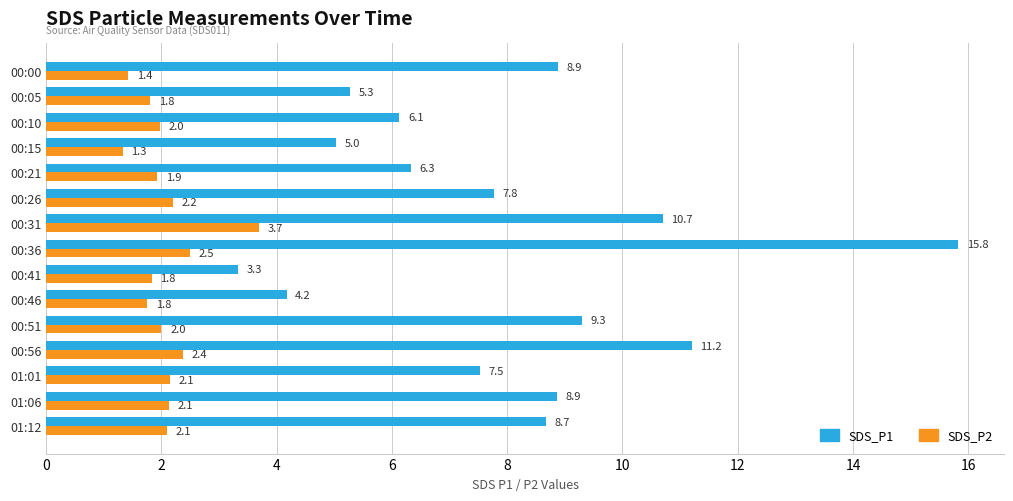

Count the number of categories in the chart.

15